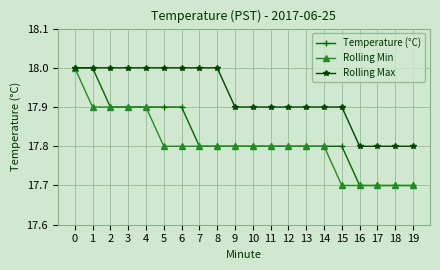

Between 1 and 16, which series saw the biggest shift?

Temperature (°C)